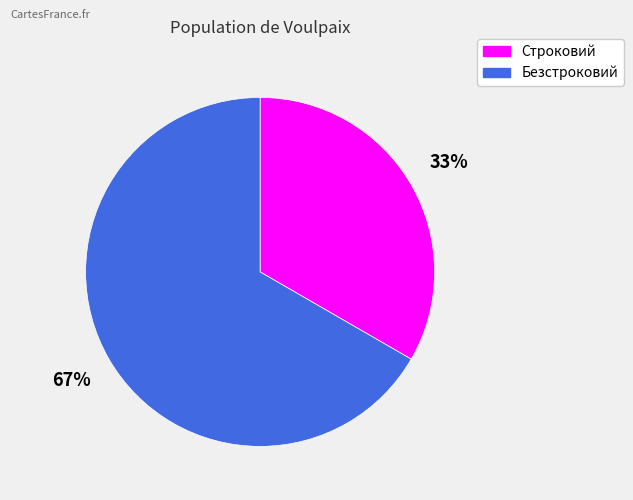

How many slices are in this pie chart?

2